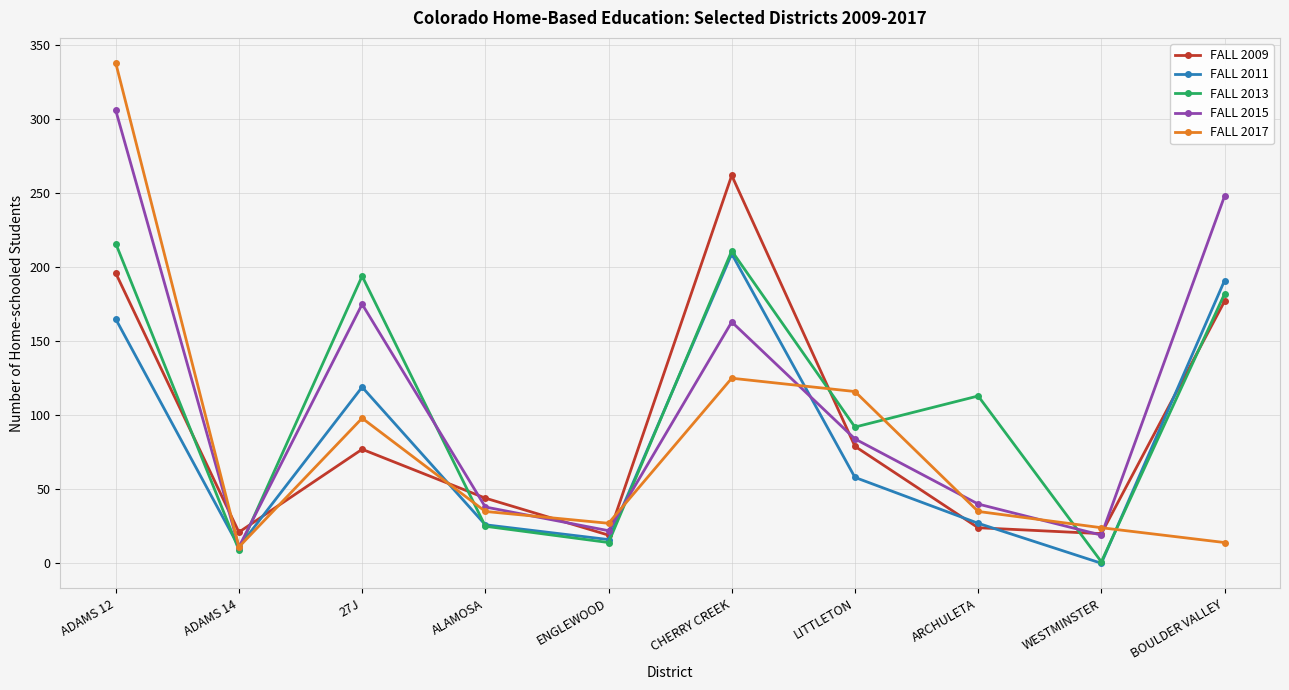

Where is FALL 2011 nearest to the value 104?

27J